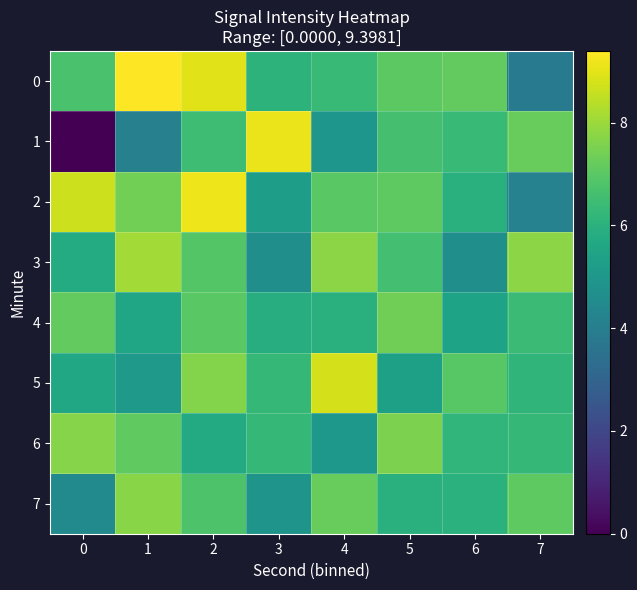

Reading left to right, list all the values displayed in this chart.

0: 0=6.7	1=9.4	2=9.0	3=6.1	4=6.4	5=7.0	6=7.1	7=3.8
1: 0=0.0	1=4.1	2=6.5	3=9.1	4=4.9	5=6.6	6=6.4	7=7.2
2: 0=8.7	1=7.4	2=9.1	3=5.3	4=7.0	5=7.1	6=6.0	7=4.2
3: 0=5.8	1=8.1	2=6.9	3=4.7	4=7.8	5=6.6	6=4.7	7=7.8
4: 0=7.1	1=5.5	2=7.0	3=5.8	4=6.0	5=7.4	6=5.4	7=6.4
5: 0=5.6	1=5.0	2=7.6	3=6.2	4=8.8	5=5.3	6=6.9	7=6.1
6: 0=7.7	1=7.1	2=5.7	3=6.2	4=5.0	5=7.5	6=6.2	7=6.2
7: 0=4.4	1=7.7	2=6.8	3=4.9	4=7.2	5=6.0	6=6.0	7=7.1